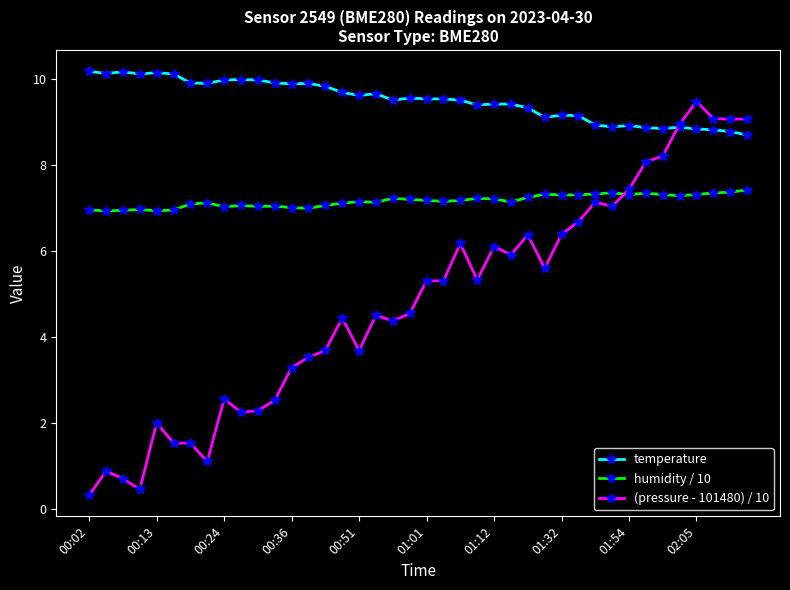

Which series has the largest range (max minus min)?

(pressure - 101480) / 10